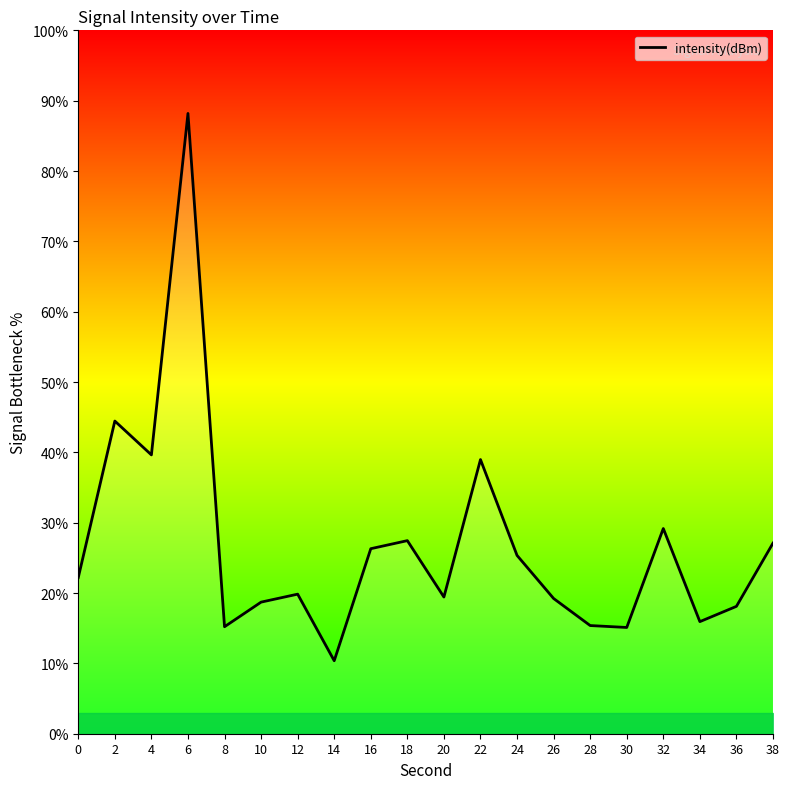

How many interior local peaks (higher than both neighbors) does the data have?

6